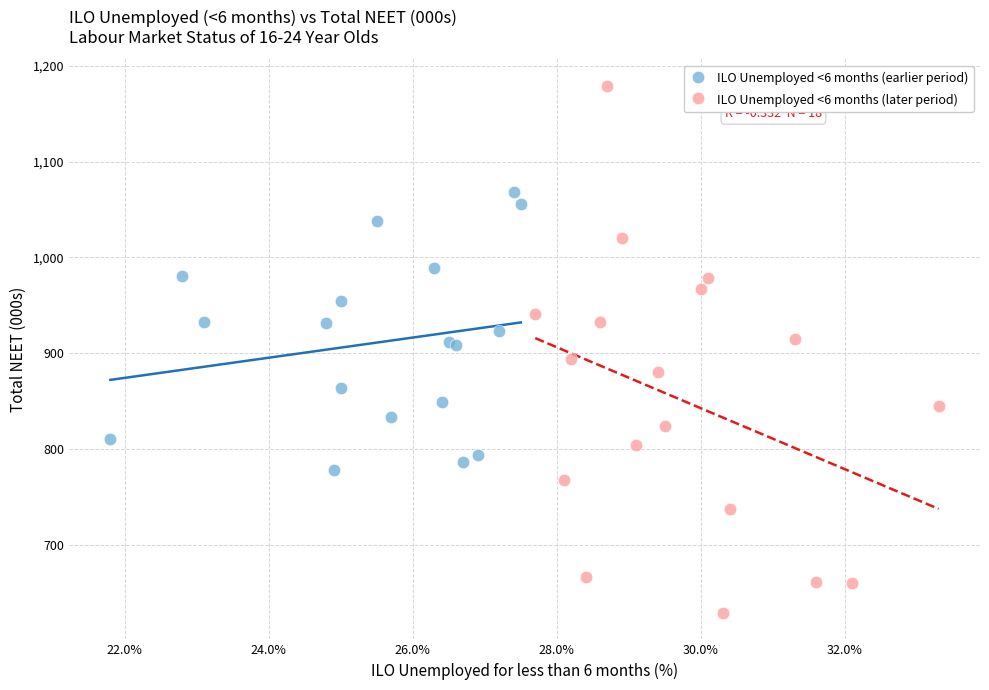

Which series reaches the maximum Y coordinate?

ILO Unemployed <6 months (later period)